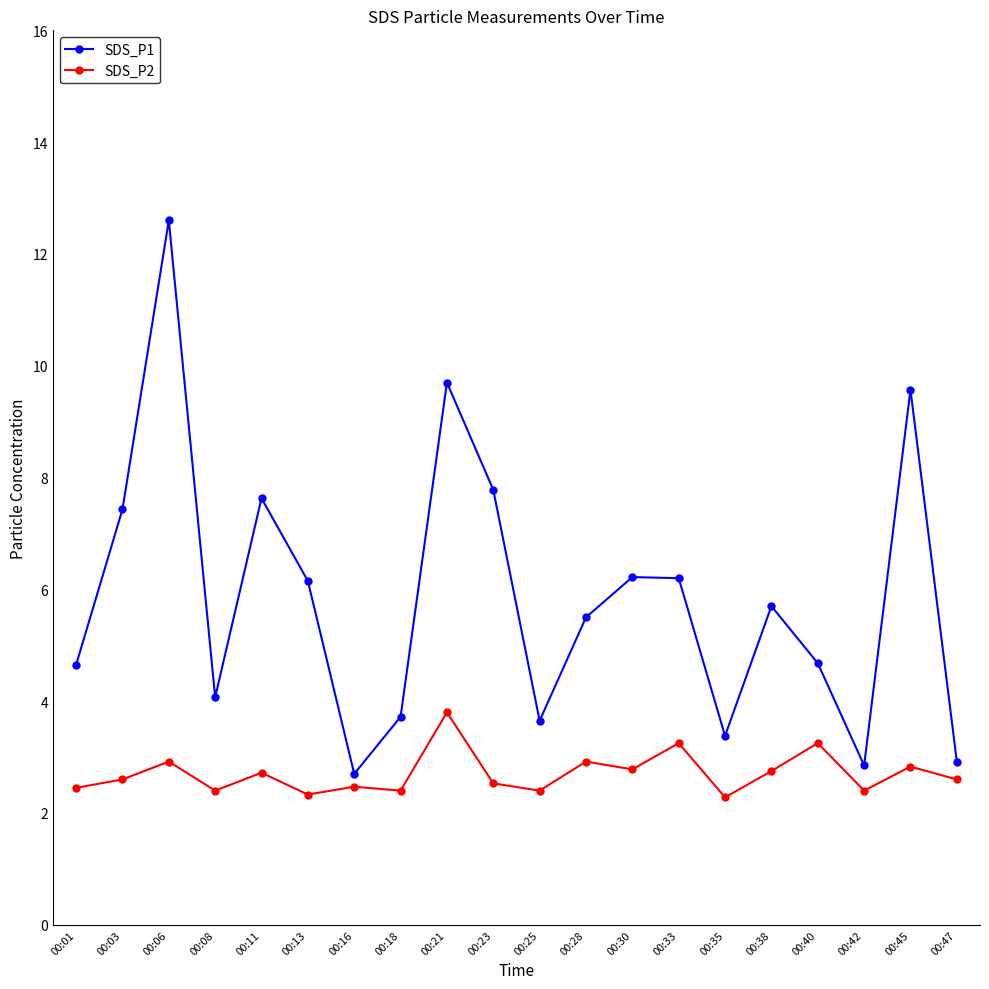

What is the spread (max minus min) of values at 00:35?

1.1